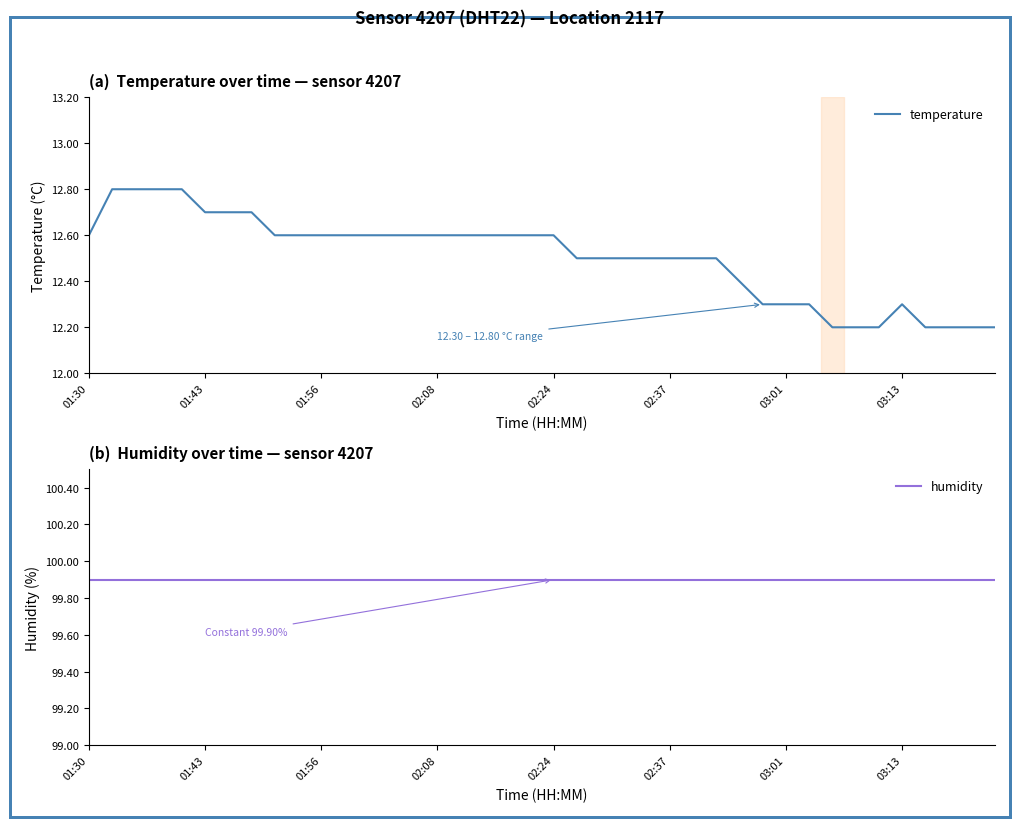

The temperature series shows 12.3 at 29. True or false?

True